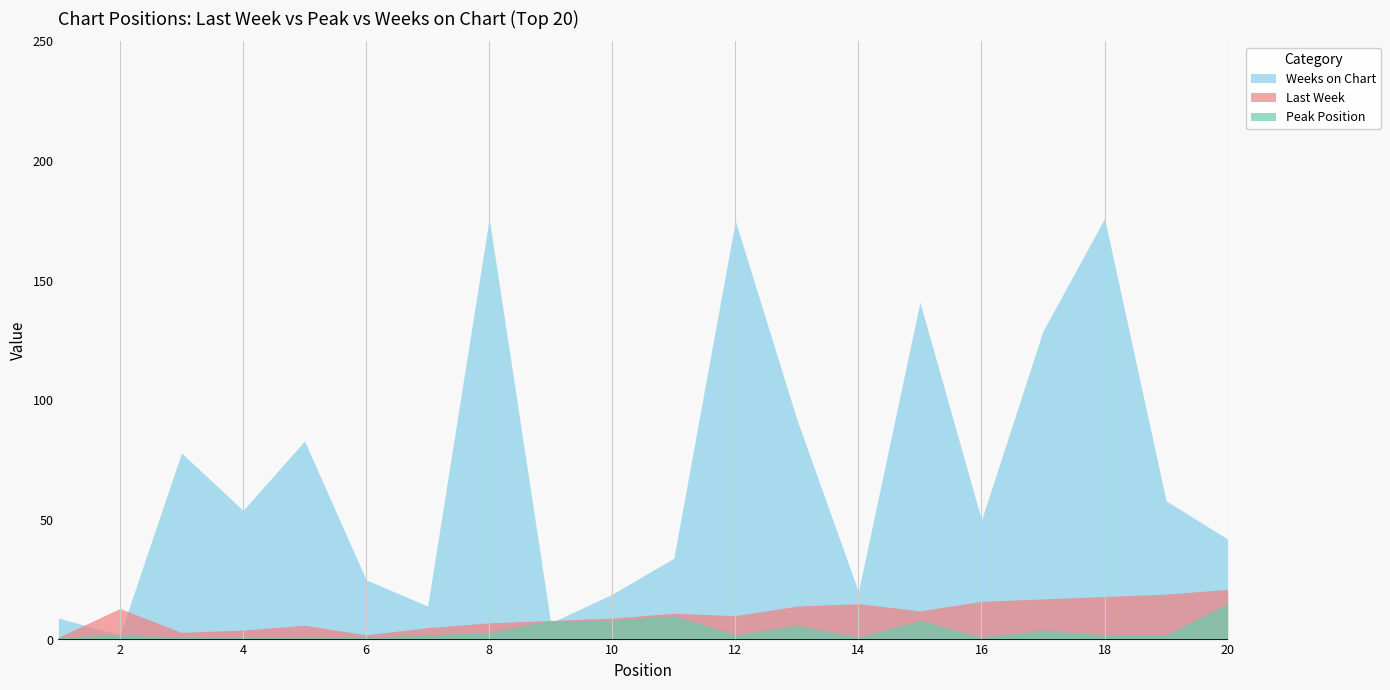

How many data points does each series have?

20